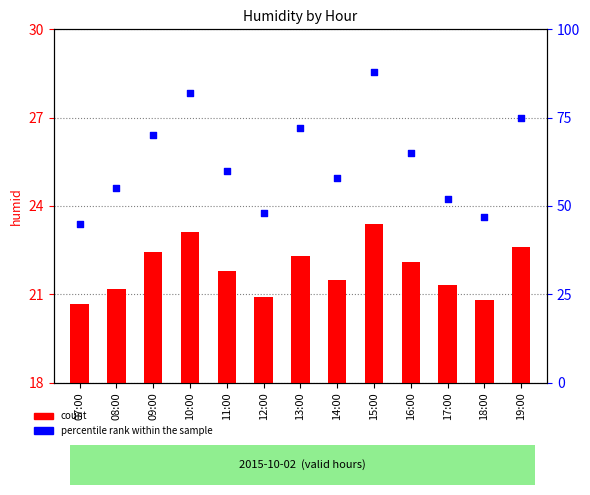

Which series reaches the maximum Y coordinate?

percentile rank within the sample